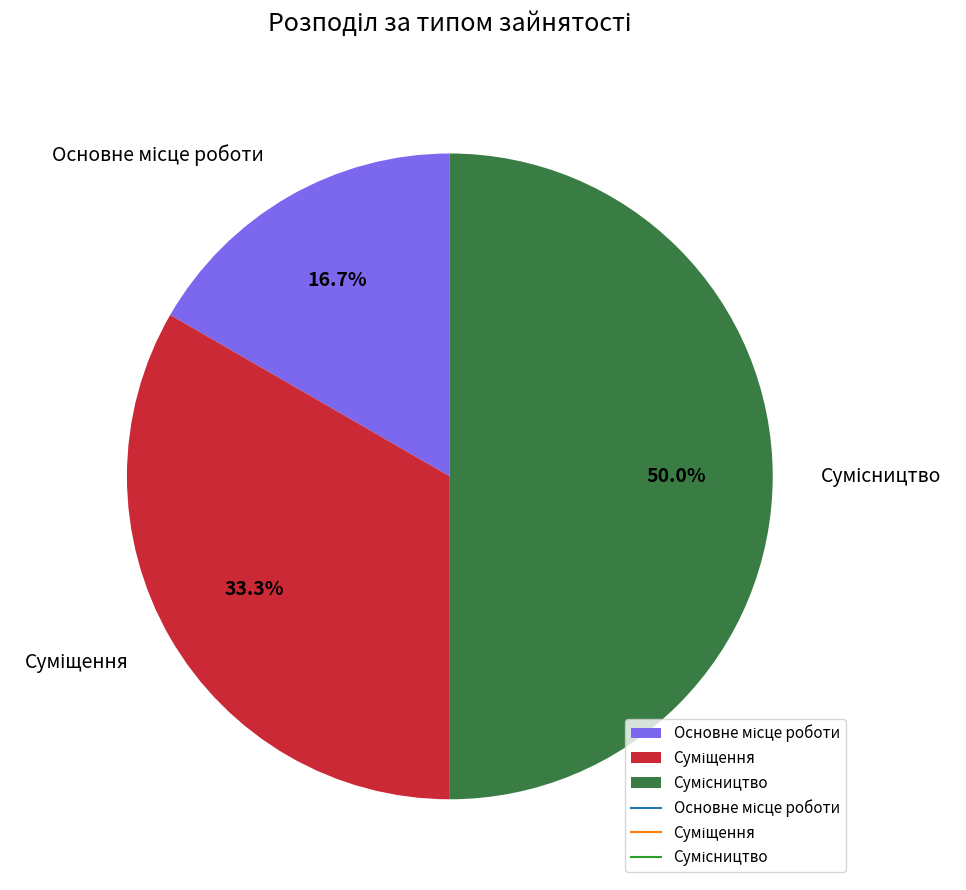

How many segments does this pie chart have?

3